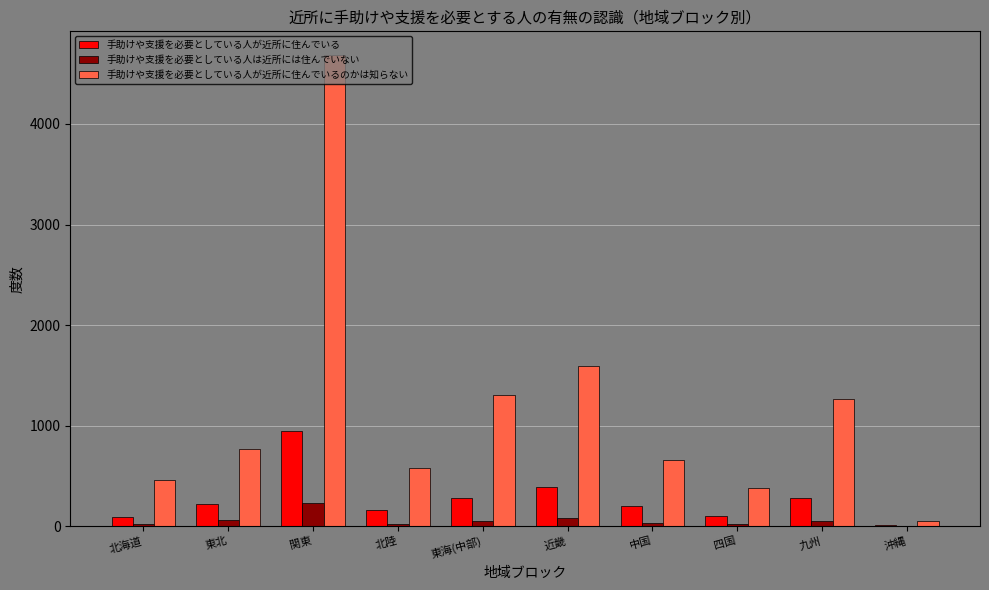

How many distinct data groups are displayed?

3